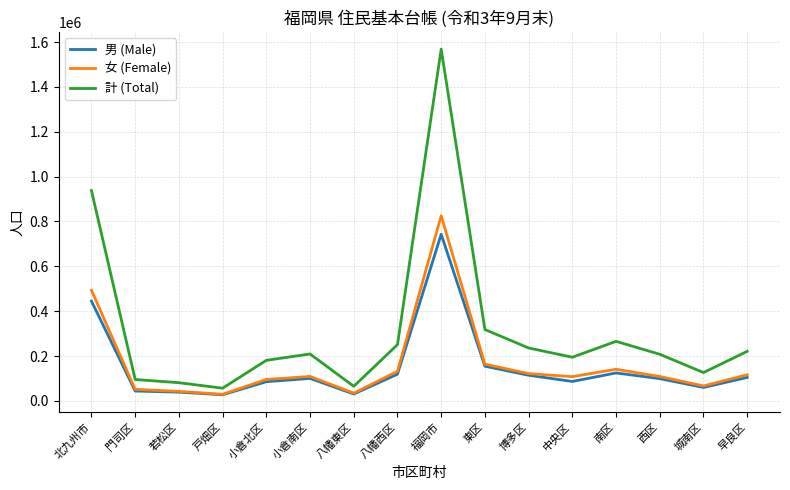

At how many categories does at least one series exceed 445242?

2